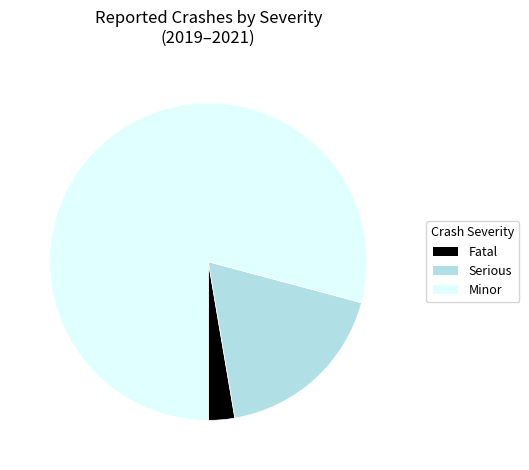

Is the sum of Serious and Minor greater than half?

Yes